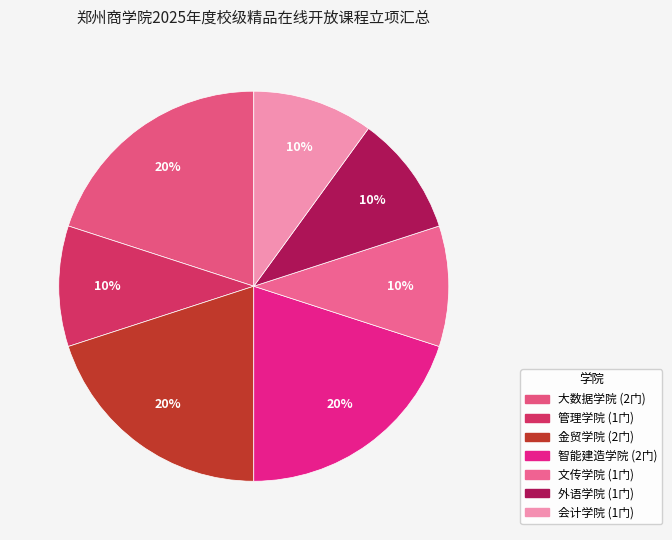

Is it true that 管理学院 is 1% of the pie?

False